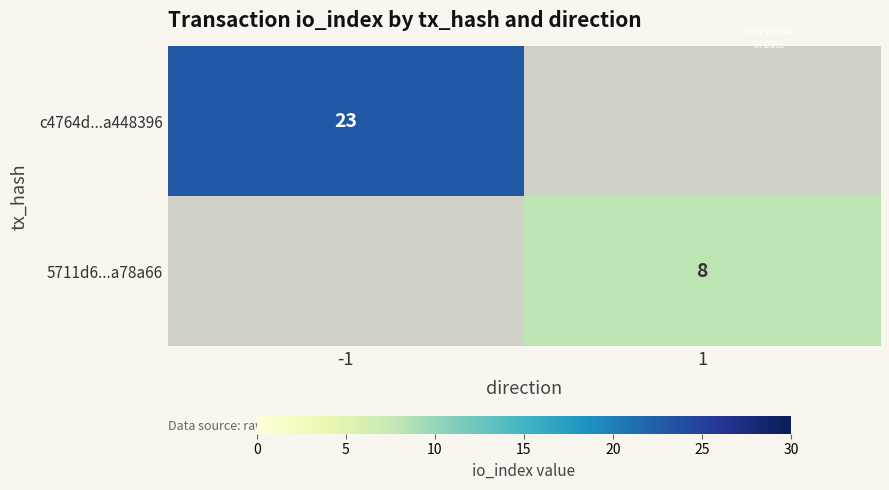

List the labels in order of 5711d6...a78a66 value, largest first.

-1, 1